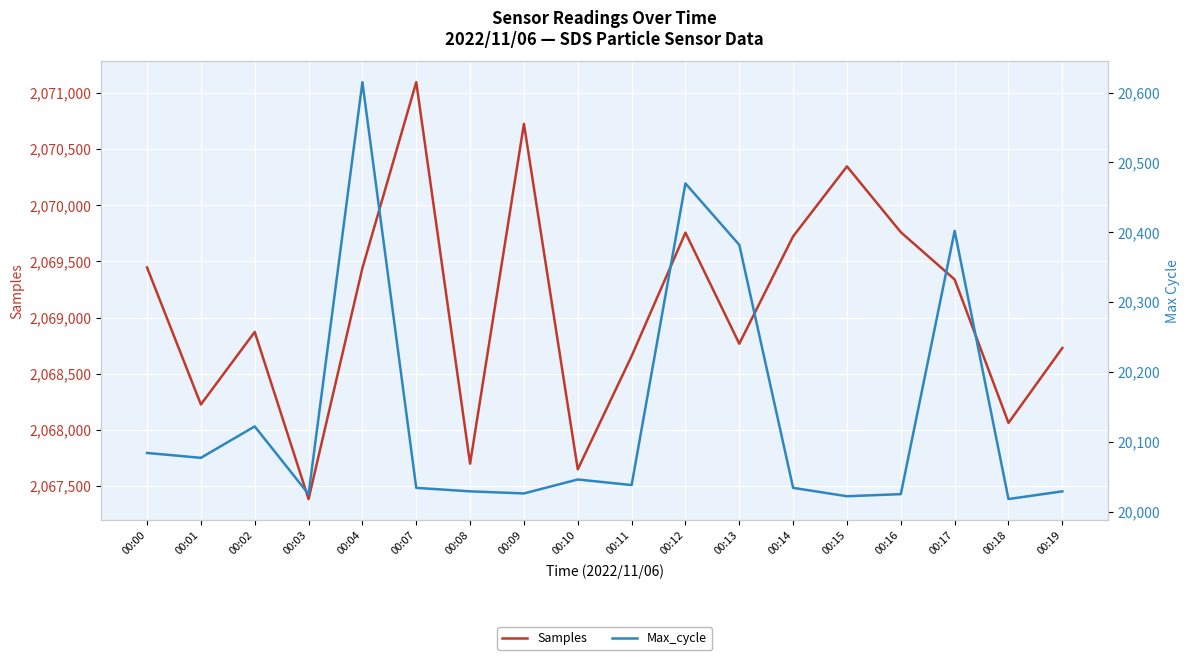

What value does the Max_cycle series have at 00:14, to the nearest 50?

20050